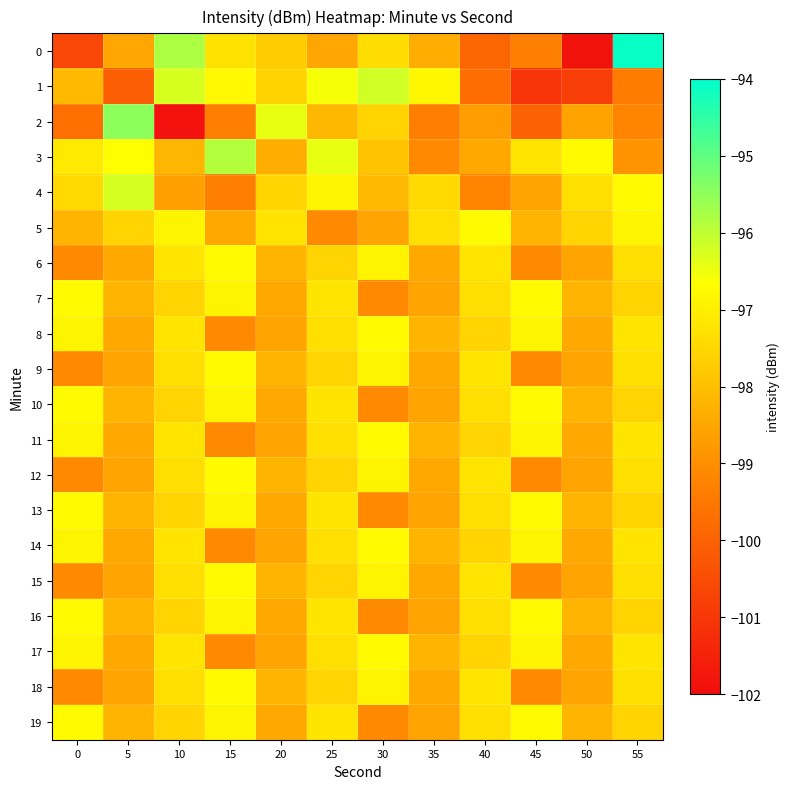

Reading right to left, transcribe all the data shown in this chart.

0: 55=-94.1	50=-101.9	45=-99.3	40=-99.9	35=-98.4	30=-97.4	25=-98.5	20=-97.7	15=-97.2	10=-95.8	5=-98.5	0=-100.6
1: 55=-99.4	50=-100.8	45=-101.1	40=-99.8	35=-96.8	30=-96.2	25=-96.6	20=-97.6	15=-96.8	10=-96.2	5=-100.1	0=-98.1
2: 55=-99.2	50=-98.6	45=-100.0	40=-98.7	35=-99.3	30=-97.5	25=-98.2	20=-96.4	15=-99.3	10=-101.9	5=-95.5	0=-99.7
3: 55=-98.9	50=-96.8	45=-97.2	40=-98.5	35=-99.1	30=-97.9	25=-96.4	20=-98.4	15=-95.9	10=-98.2	5=-96.7	0=-97.1
4: 55=-96.8	50=-97.3	45=-98.6	40=-99.2	35=-97.5	30=-98.1	25=-96.9	20=-97.6	15=-99.3	10=-98.7	5=-96.2	0=-97.5
5: 55=-96.9	50=-97.6	45=-98.2	40=-96.8	35=-97.3	30=-98.6	25=-99.1	20=-97.2	15=-98.5	10=-96.9	5=-97.6	0=-98.2
6: 55=-97.3	50=-98.6	45=-99.1	40=-97.2	35=-98.5	30=-96.9	25=-97.6	20=-98.2	15=-96.8	10=-97.2	5=-98.5	0=-99.1
7: 55=-97.6	50=-98.2	45=-96.8	40=-97.3	35=-98.6	30=-99.1	25=-97.2	20=-98.5	15=-96.9	10=-97.6	5=-98.2	0=-96.8
8: 55=-97.2	50=-98.5	45=-96.9	40=-97.6	35=-98.2	30=-96.8	25=-97.3	20=-98.6	15=-99.1	10=-97.2	5=-98.5	0=-96.9
9: 55=-97.3	50=-98.6	45=-99.1	40=-97.2	35=-98.5	30=-96.9	25=-97.6	20=-98.2	15=-96.8	10=-97.3	5=-98.6	0=-99.1
10: 55=-97.6	50=-98.2	45=-96.8	40=-97.3	35=-98.6	30=-99.1	25=-97.2	20=-98.5	15=-96.9	10=-97.6	5=-98.2	0=-96.8
11: 55=-97.2	50=-98.5	45=-96.9	40=-97.6	35=-98.2	30=-96.8	25=-97.3	20=-98.6	15=-99.1	10=-97.2	5=-98.5	0=-96.9
12: 55=-97.3	50=-98.6	45=-99.1	40=-97.2	35=-98.5	30=-96.9	25=-97.6	20=-98.2	15=-96.8	10=-97.3	5=-98.6	0=-99.1
13: 55=-97.6	50=-98.2	45=-96.8	40=-97.3	35=-98.6	30=-99.1	25=-97.2	20=-98.5	15=-96.9	10=-97.6	5=-98.2	0=-96.8
14: 55=-97.2	50=-98.5	45=-96.9	40=-97.6	35=-98.2	30=-96.8	25=-97.3	20=-98.6	15=-99.1	10=-97.2	5=-98.5	0=-96.9
15: 55=-97.3	50=-98.6	45=-99.1	40=-97.2	35=-98.5	30=-96.9	25=-97.6	20=-98.2	15=-96.8	10=-97.3	5=-98.6	0=-99.1
16: 55=-97.6	50=-98.2	45=-96.8	40=-97.3	35=-98.6	30=-99.1	25=-97.2	20=-98.5	15=-96.9	10=-97.6	5=-98.2	0=-96.8
17: 55=-97.2	50=-98.5	45=-96.9	40=-97.6	35=-98.2	30=-96.8	25=-97.3	20=-98.6	15=-99.1	10=-97.2	5=-98.5	0=-96.9
18: 55=-97.3	50=-98.6	45=-99.1	40=-97.2	35=-98.5	30=-96.9	25=-97.6	20=-98.2	15=-96.8	10=-97.3	5=-98.6	0=-99.1
19: 55=-97.6	50=-98.2	45=-96.8	40=-97.3	35=-98.6	30=-99.1	25=-97.2	20=-98.5	15=-96.9	10=-97.6	5=-98.2	0=-96.8